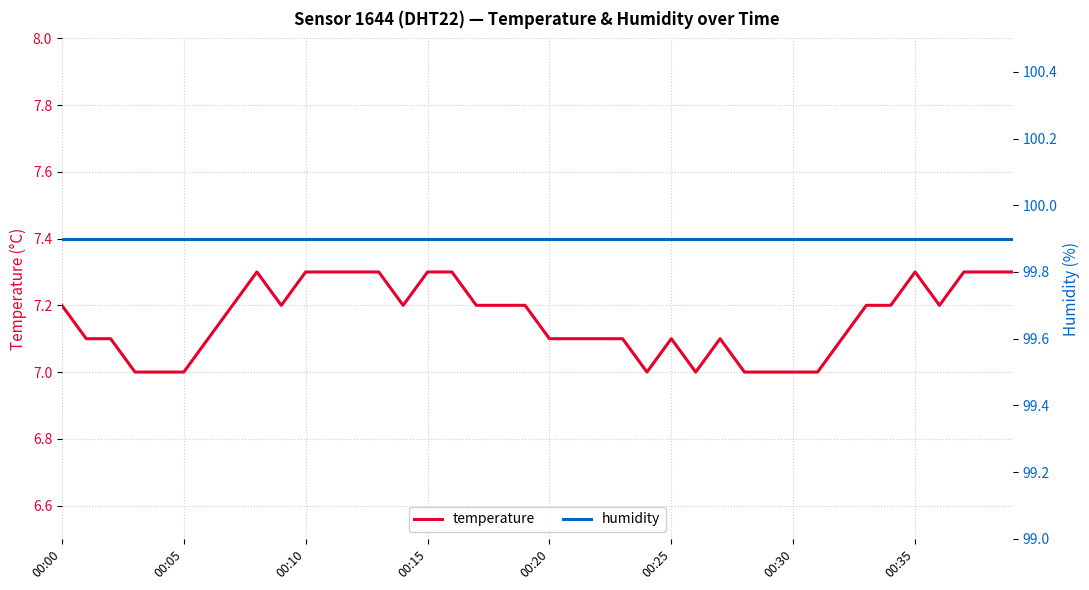

What is the maximum value for temperature?

7.3